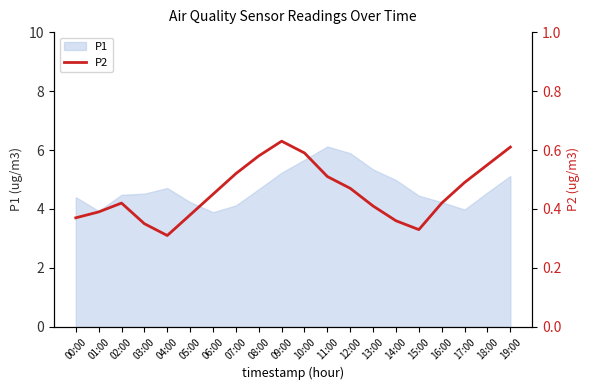

What is the label of the 12th point from the right?

08:00